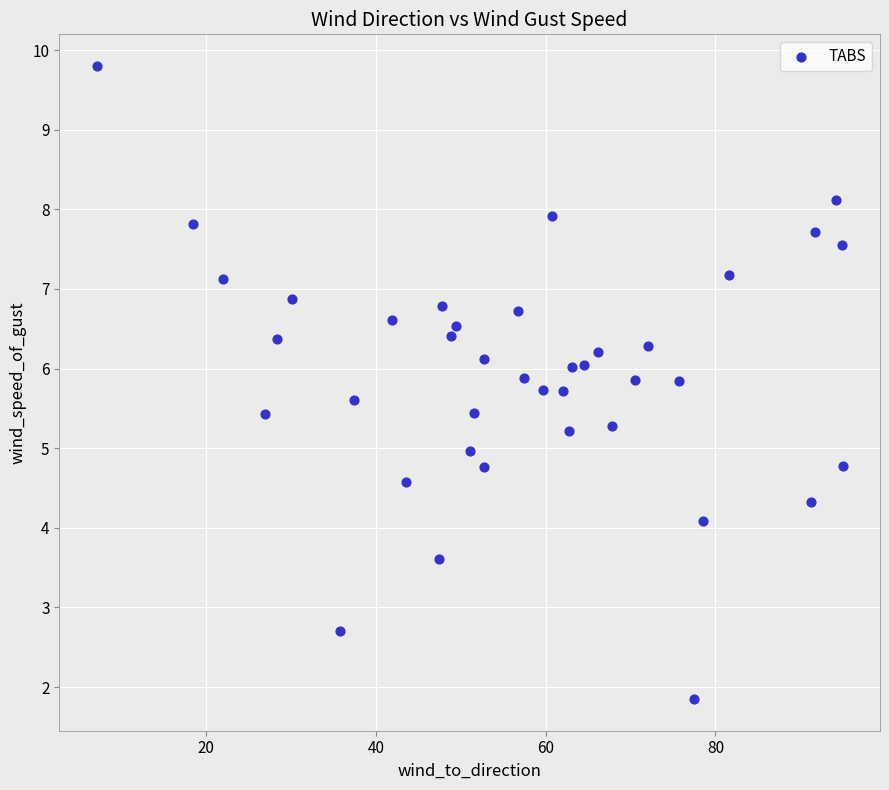

What is the range of X values (max minus min)?

87.9